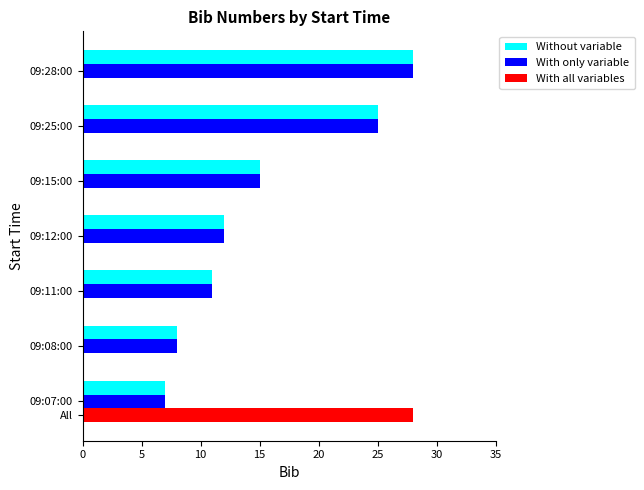

Rank the categories by With only variable value from highest to lowest.

09:28:00, 09:25:00, 09:15:00, 09:12:00, 09:11:00, 09:08:00, 09:07:00